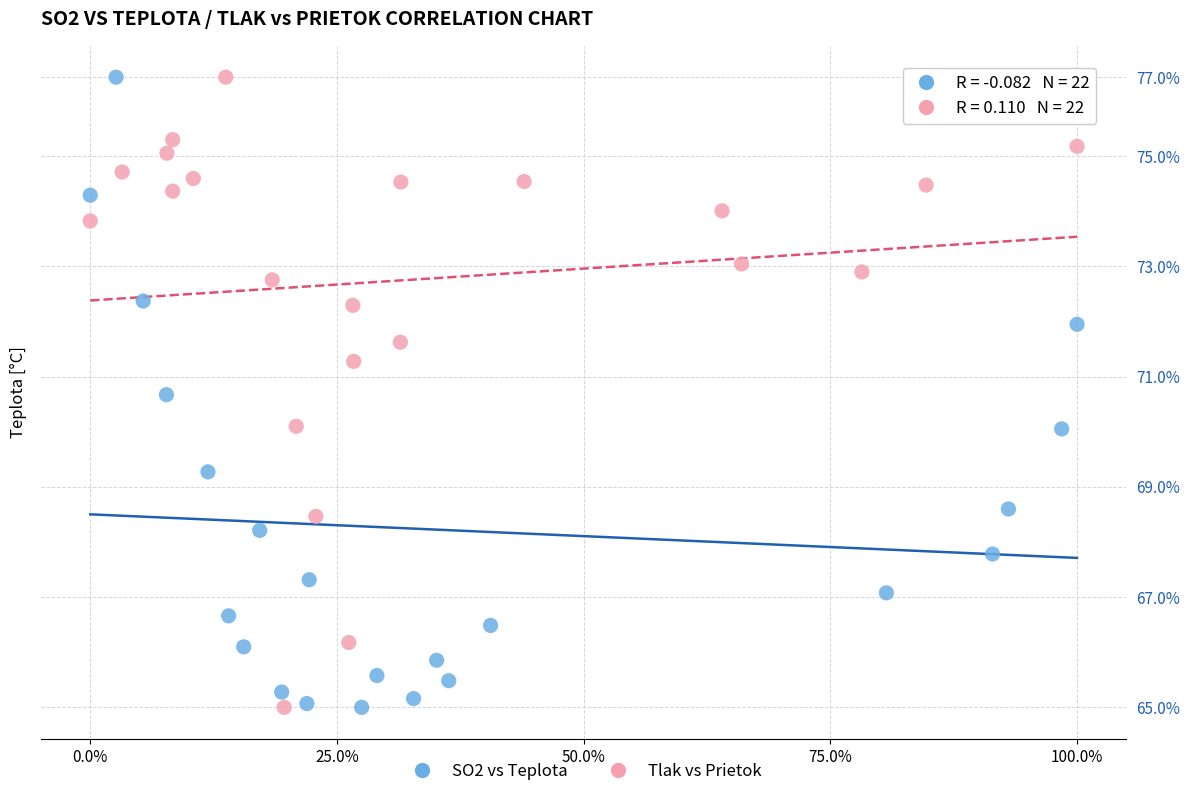

What are all the series names shown in the legend?

SO2 vs Teplota, Tlak vs Prietok